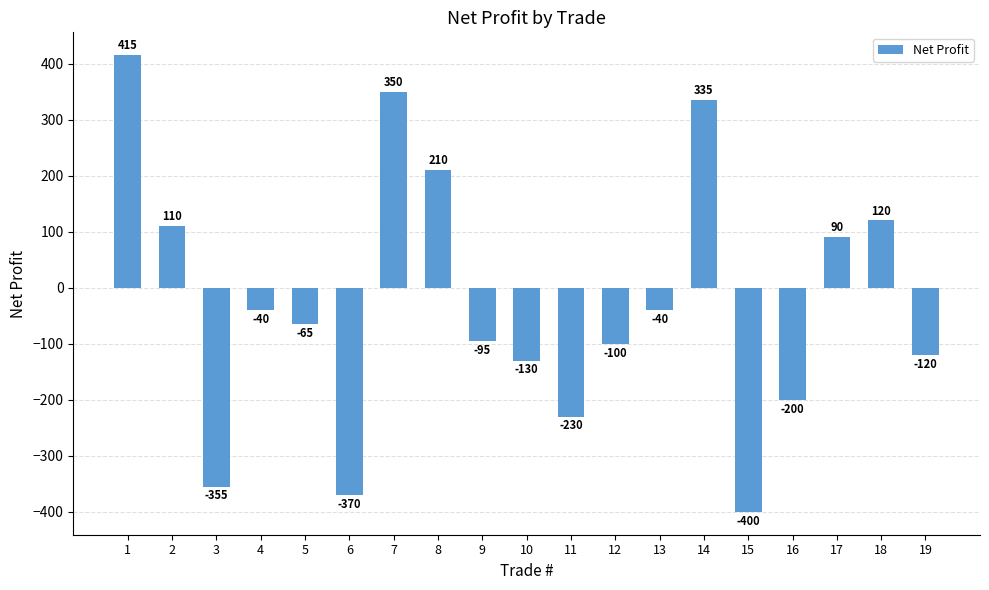

Which label corresponds to the smallest value in the chart?

15